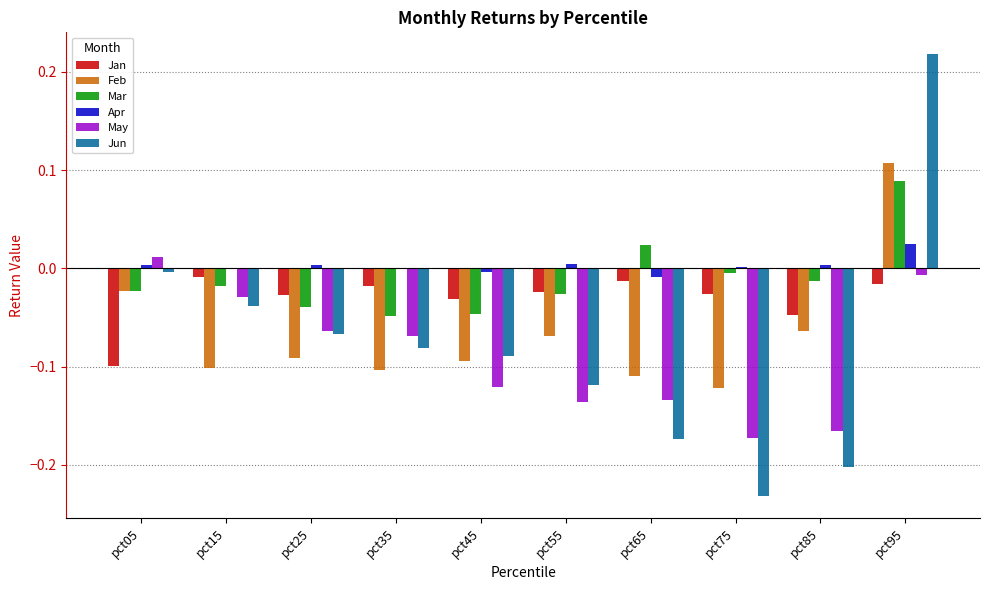

At which category is the sum across all series the highest?

pct95